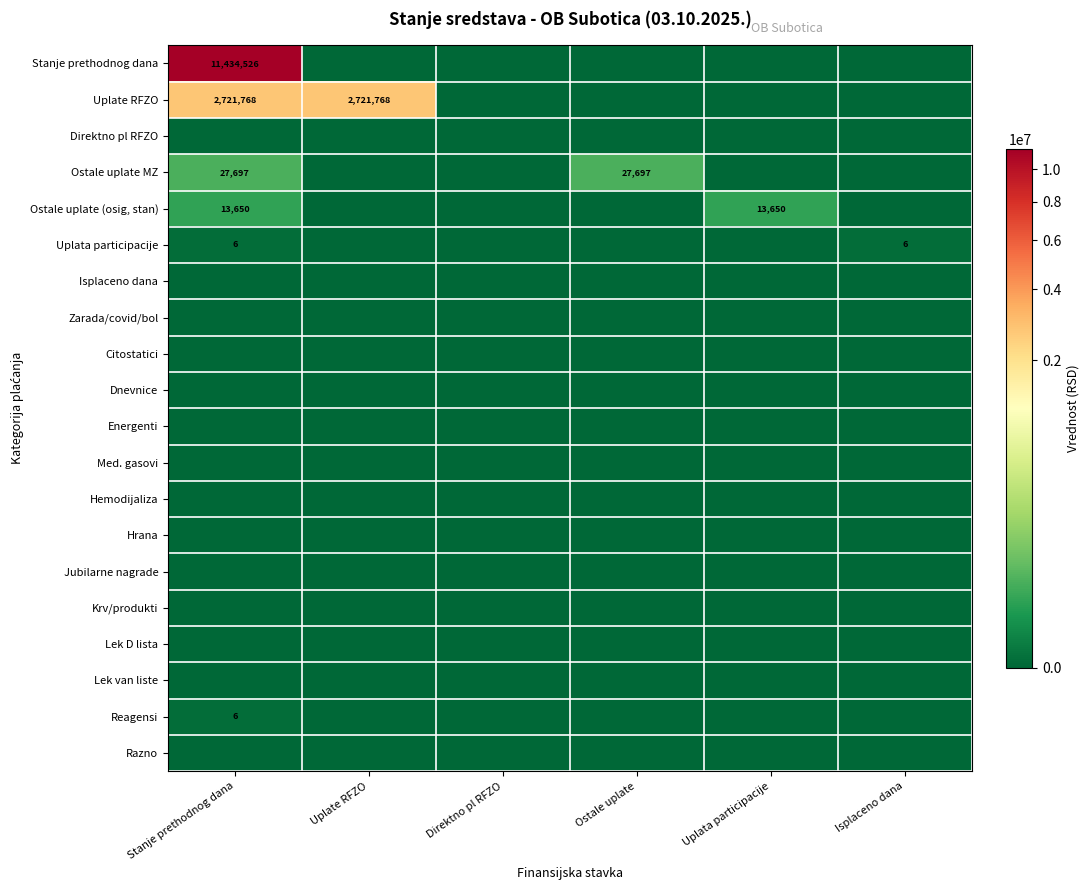

The value of Direktno pl RFZO at Direktno pl RFZO is 0.0. True or false?

True